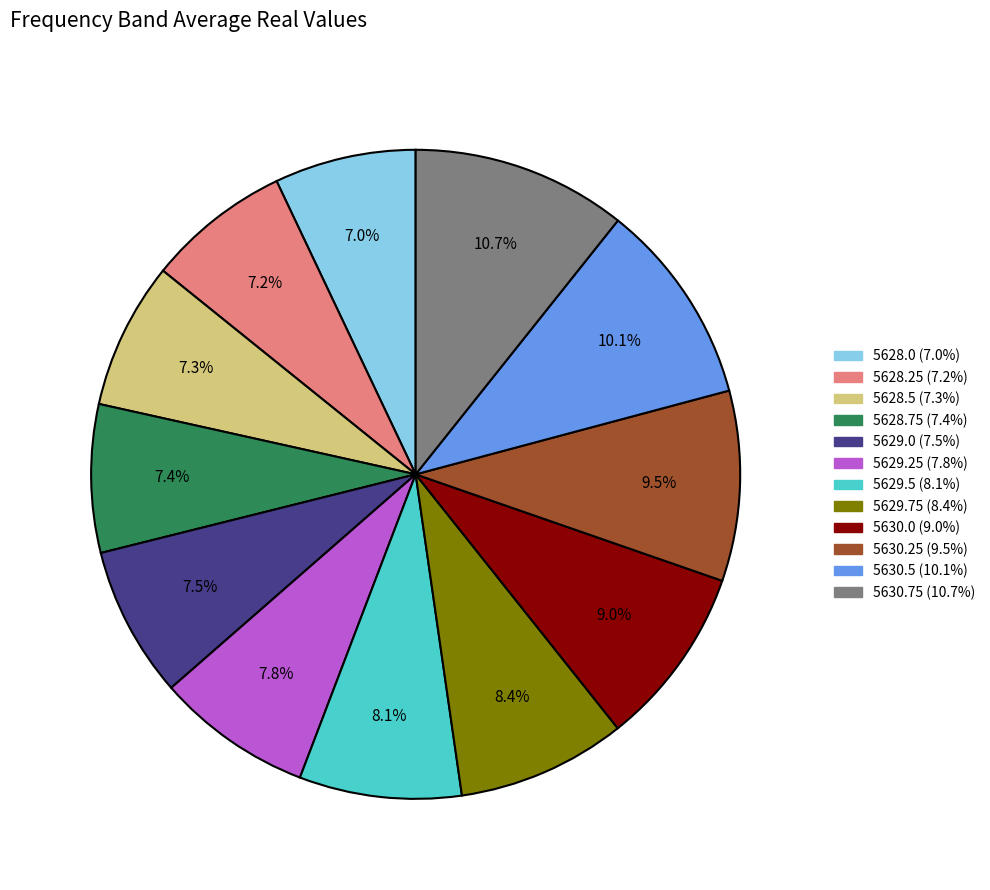

To the nearest percent, what percentage of the pie is 5629.75?

8%